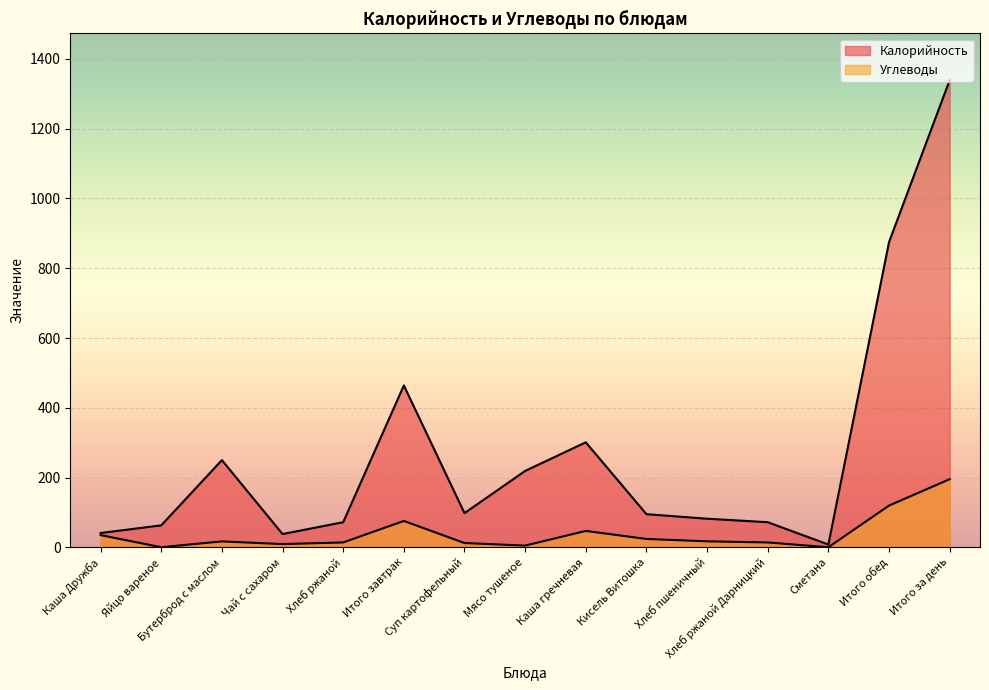

Reading left to right, extract all data points from this chart.

Калорийность: Каша Дружба=41.0	Яйцо вареное=63.0	Бутерброд с маслом=250.0	Чай с сахаром=38.0	Хлеб ржаной=72.0	Итого завтрак=464.0	Суп картофельный=98.0	Мясо тушеное=219.0	Каша гречневая=301.0	Кисель Витошка=95.0	Хлеб пшеничный=82.0	Хлеб ржаной Дарницкий=72.0	Сметана=8.0	Итого обед=875.0	Итого за день=1339.0
Углеводы: Каша Дружба=35.0	Яйцо вареное=0.3	Бутерброд с маслом=17.0	Чай с сахаром=9.3	Хлеб ржаной=14.0	Итого завтрак=75.6	Суп картофельный=12.3	Мясо тушеное=5.0	Каша гречневая=47.0	Кисель Витошка=24.0	Хлеб пшеничный=17.2	Хлеб ржаной Дарницкий=14.0	Сметана=0.2	Итого обед=119.7	Итого за день=195.3